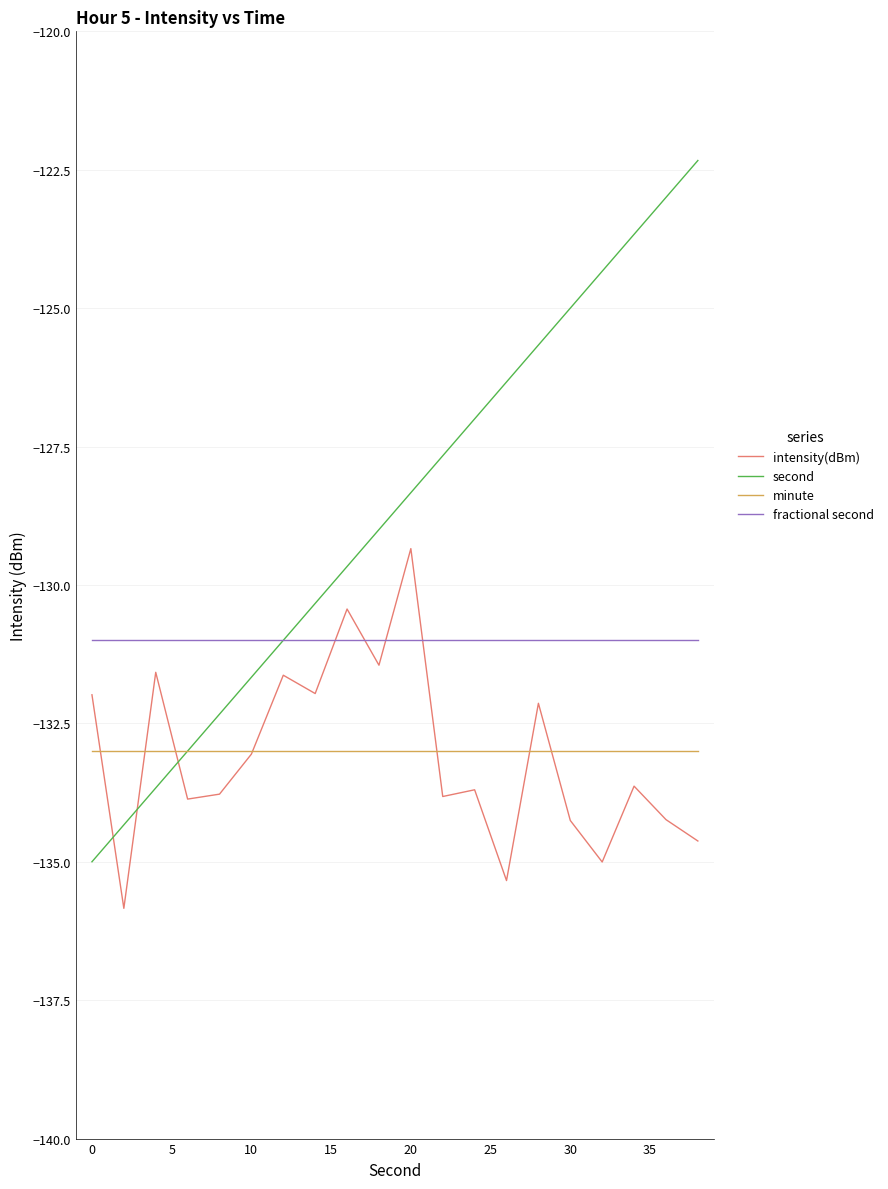

True or false: minute and fractional second intersect in this chart.

False